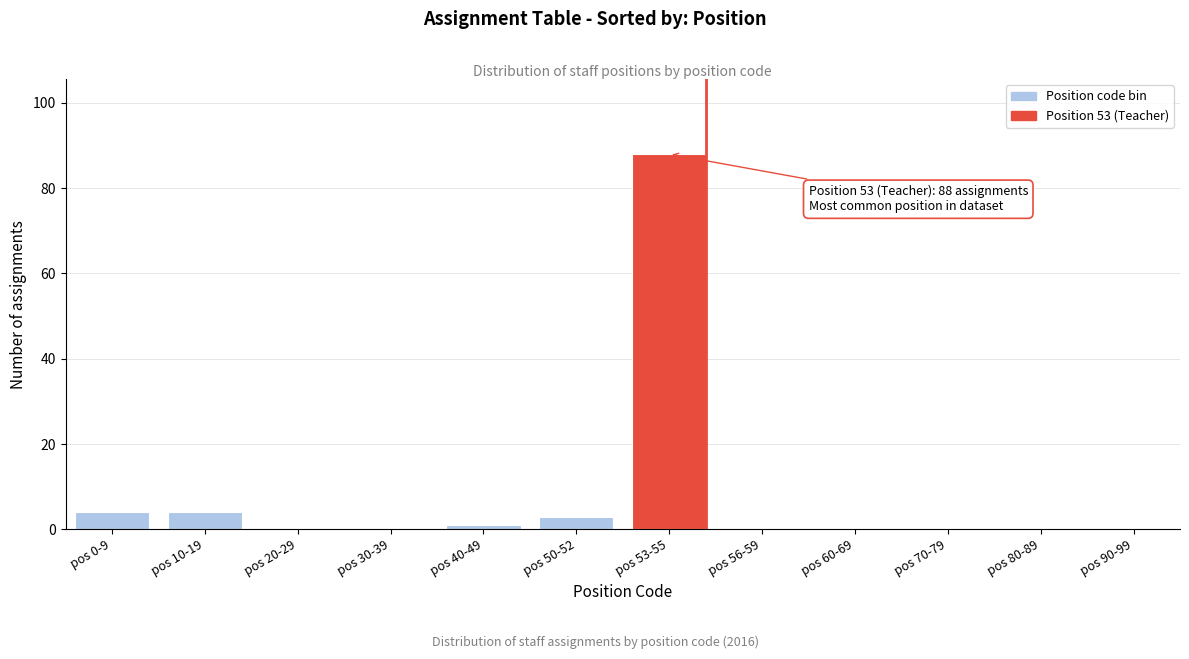

Reading left to right, list all the values displayed in this chart.

pos 0-9=4	pos 10-19=4	pos 20-29=0	pos 30-39=0	pos 40-49=1	pos 50-52=3	pos 53-55=88	pos 56-59=0	pos 60-69=0	pos 70-79=0	pos 80-89=0	pos 90-99=0